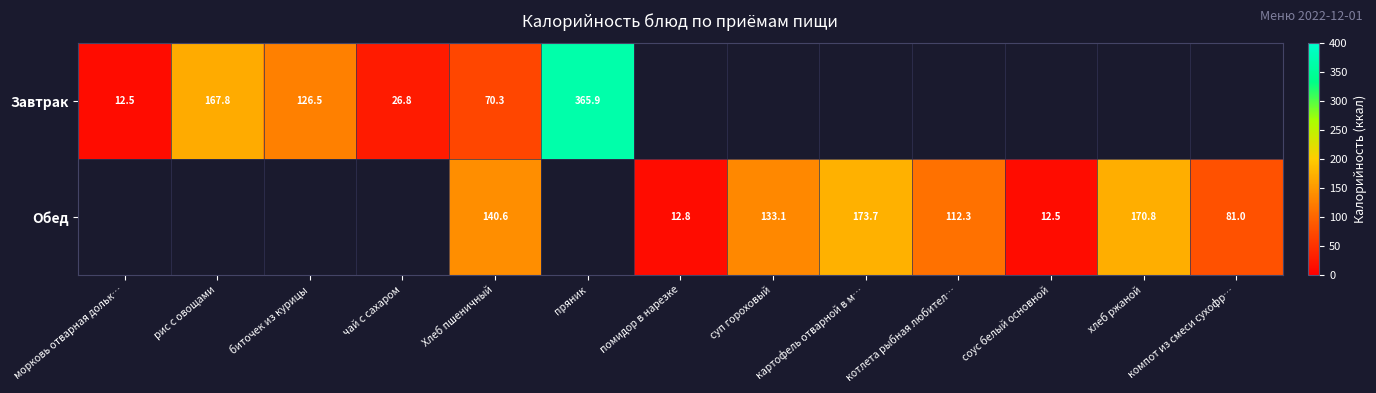

True or false: Завтрак has a value of 28.6 at биточек из курицы.

False